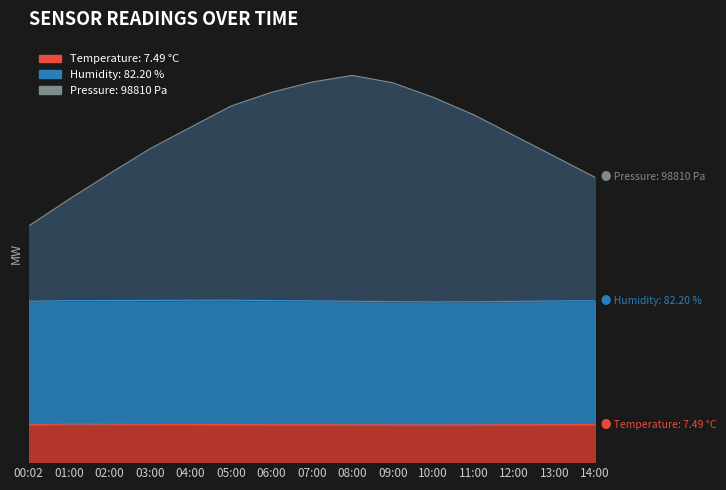

The value of Temperature at 12:00 is 7.5. True or false?

True